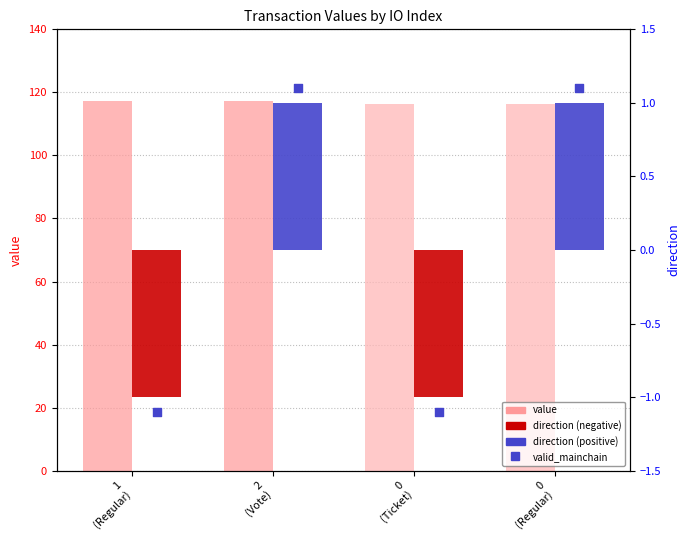

Which series contains the lowest Y value?

valid_mainchain